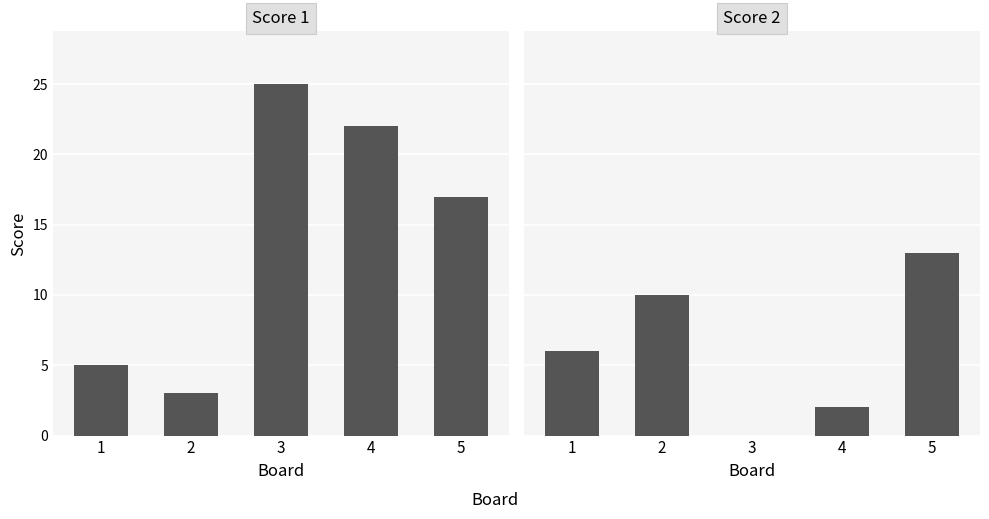

Which series has the largest total across all categories?

Score 1